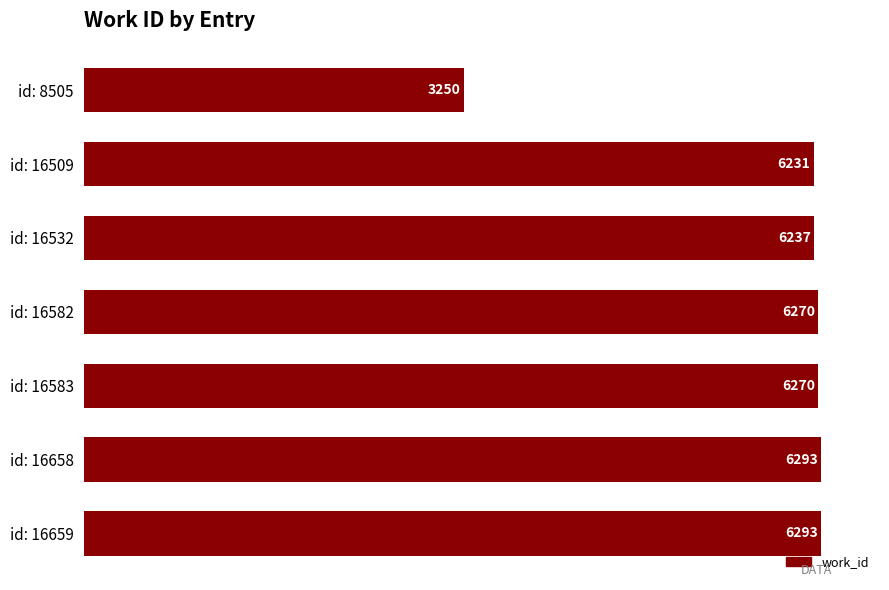

What is the smallest value displayed?

3250